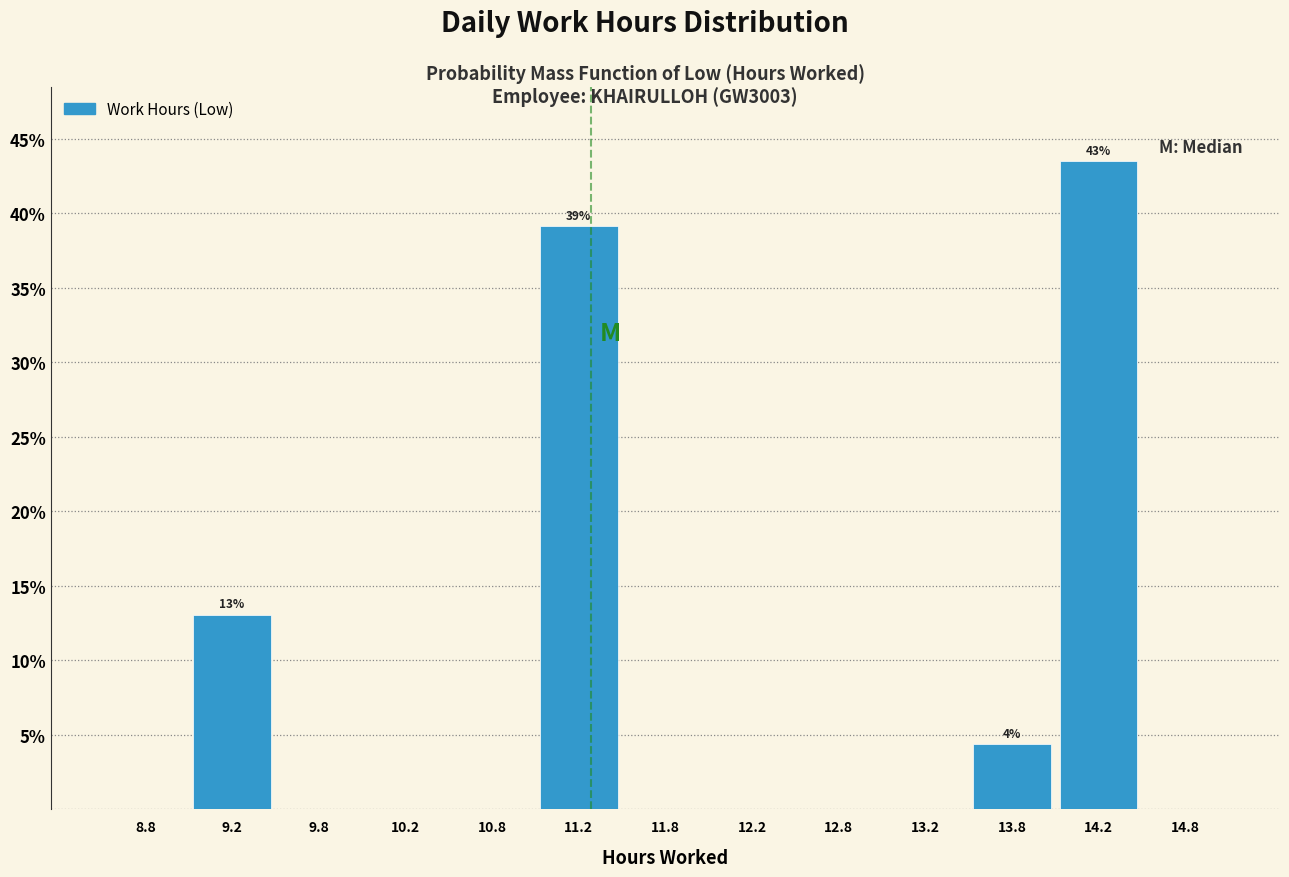

Which range on the x-axis has the tallest bar?

14.0 to 14.5